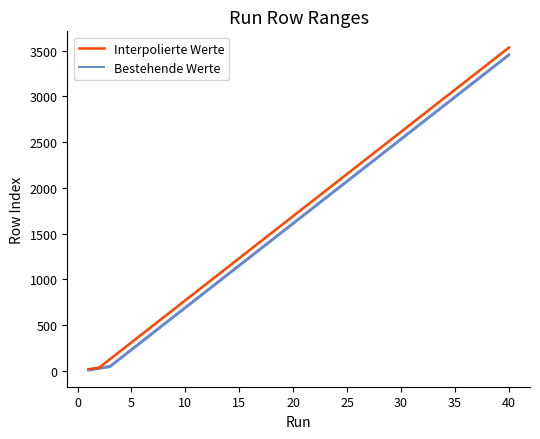

What is the value of the Interpolierte Werte point at the 34th from the left?

2981